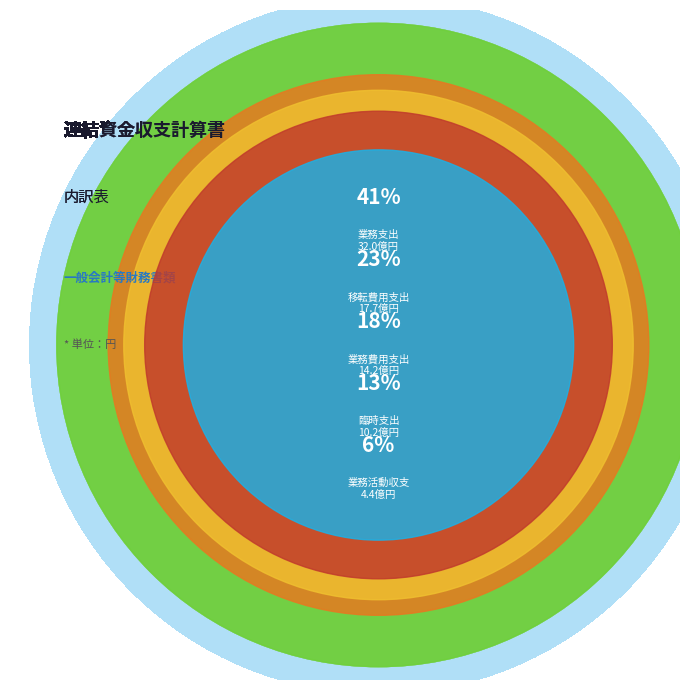

How much of the chart is everything except 業務支出?

59.3%